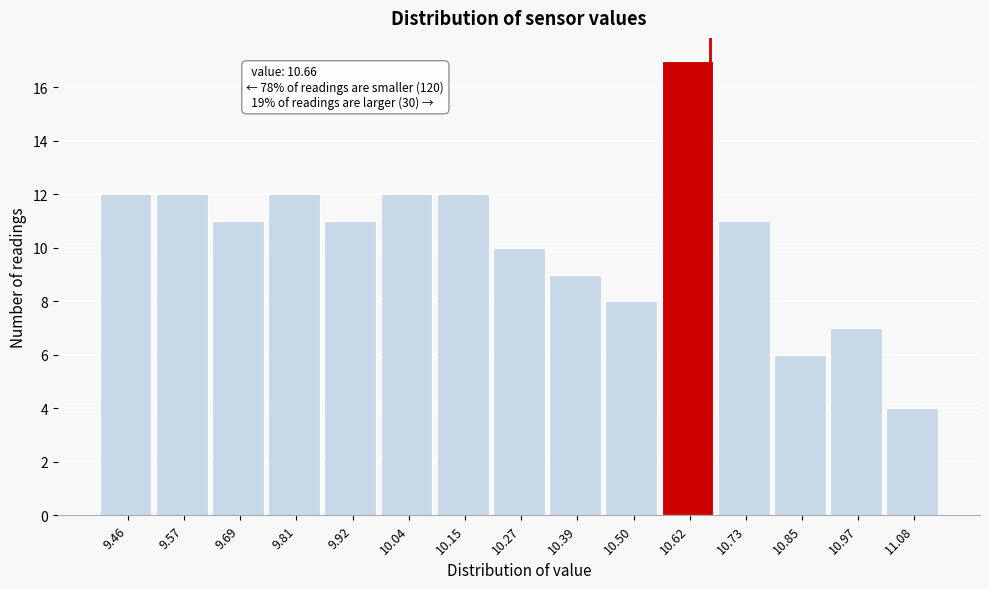

Which range on the x-axis has the tallest bar?

10.560 to 10.676